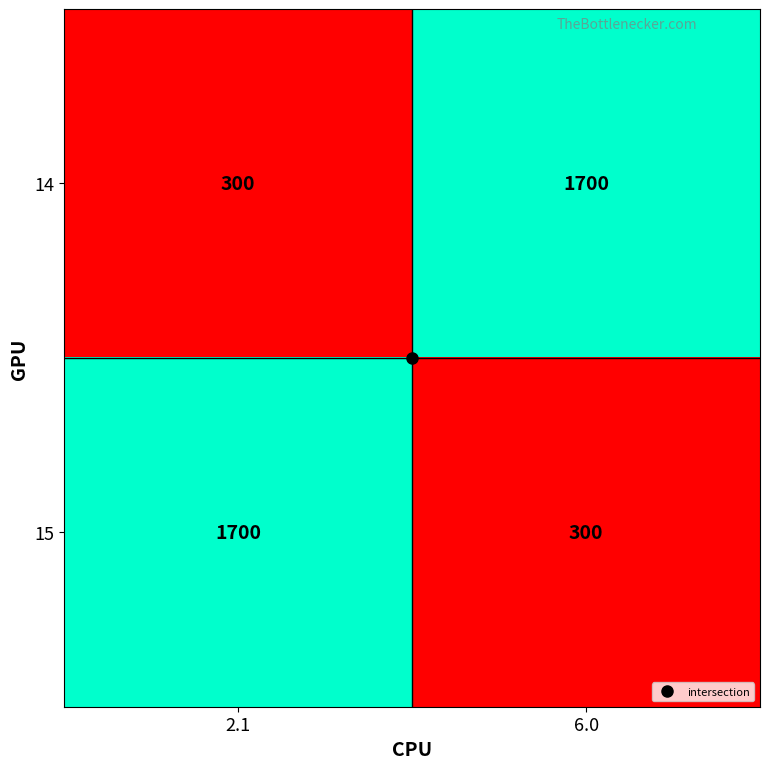

Is it true that 14 equals 1700 at 6.0?

True